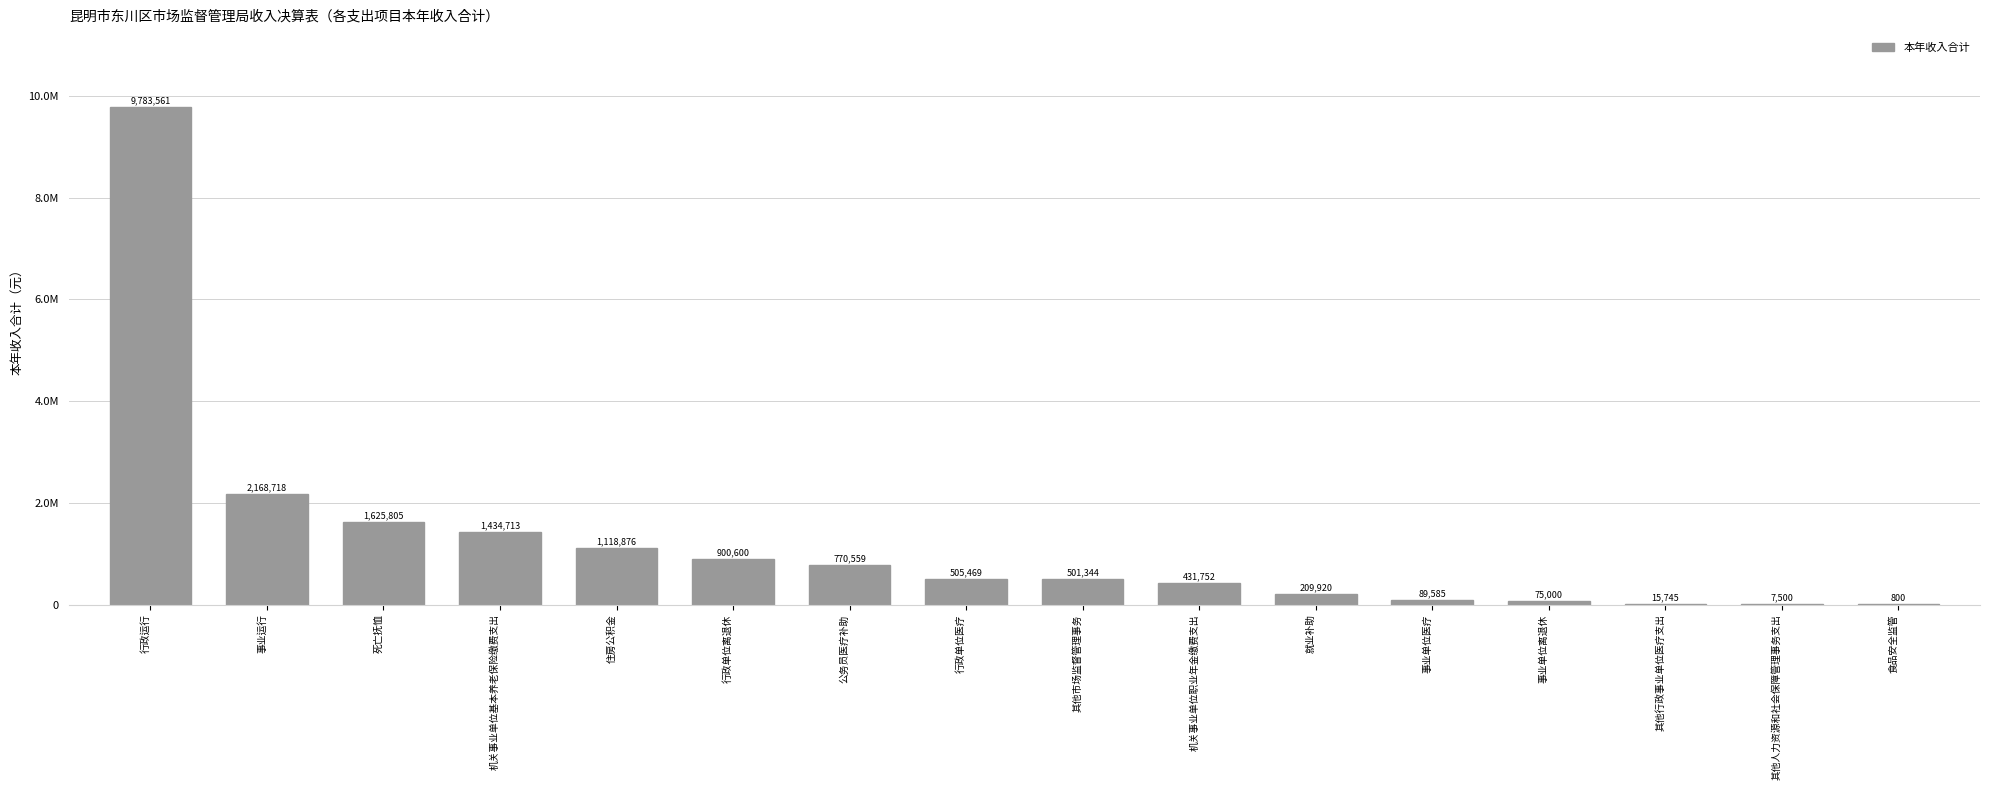

Are the bars grouped side by side (vs. stacked)?

No